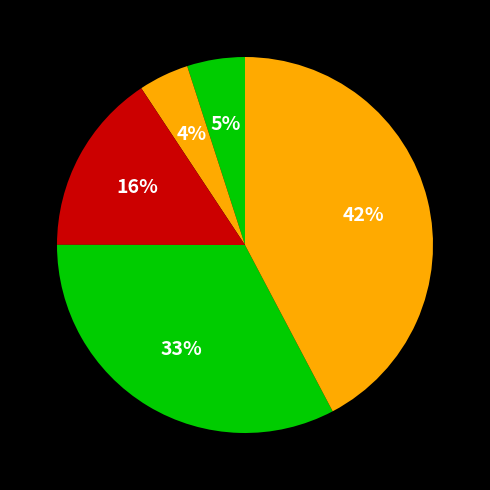

How many segments does this pie chart have?

5